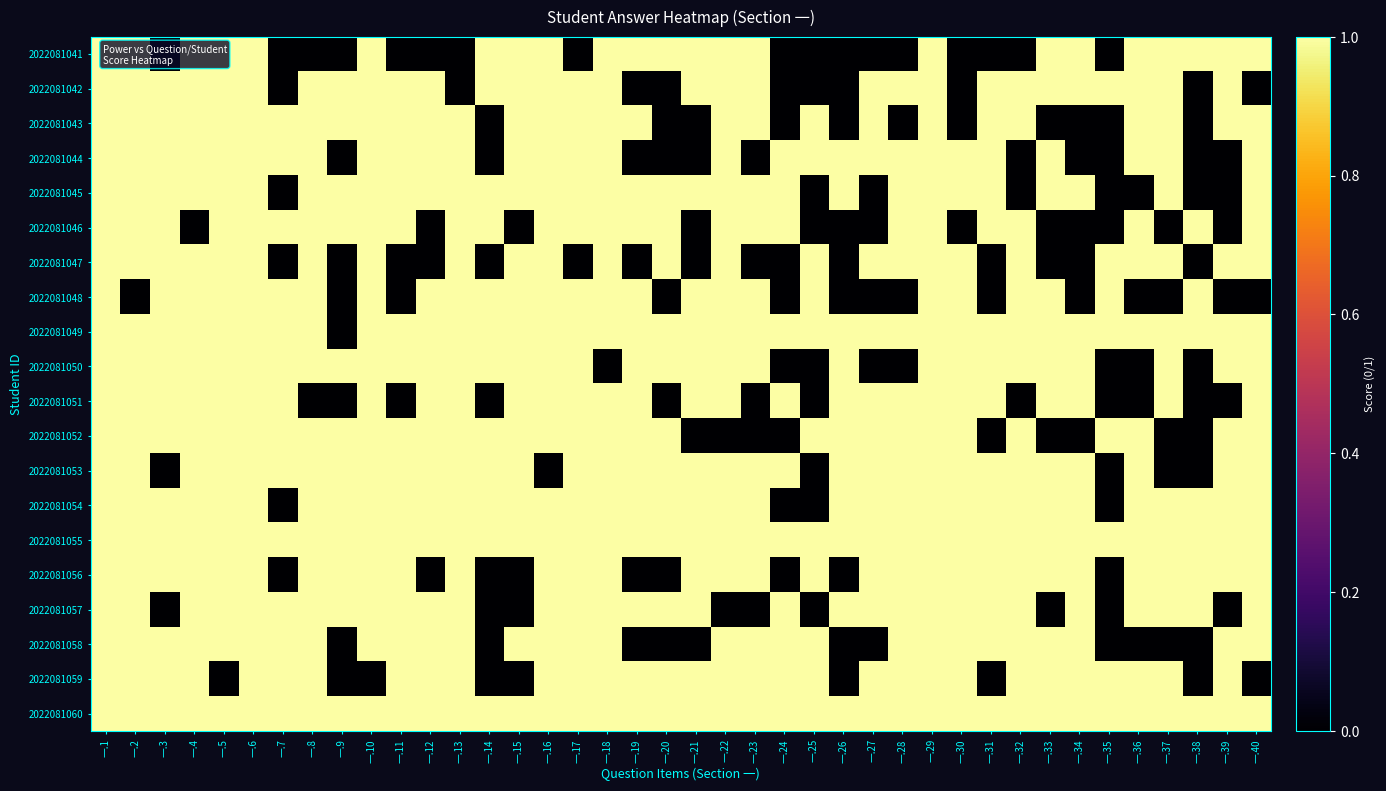

List the series in order of their peak value, lowest first.

2022081041, 2022081042, 2022081043, 2022081044, 2022081045, 2022081046, 2022081047, 2022081048, 2022081049, 2022081050, 2022081051, 2022081052, 2022081053, 2022081054, 2022081055, 2022081056, 2022081057, 2022081058, 2022081059, 2022081060